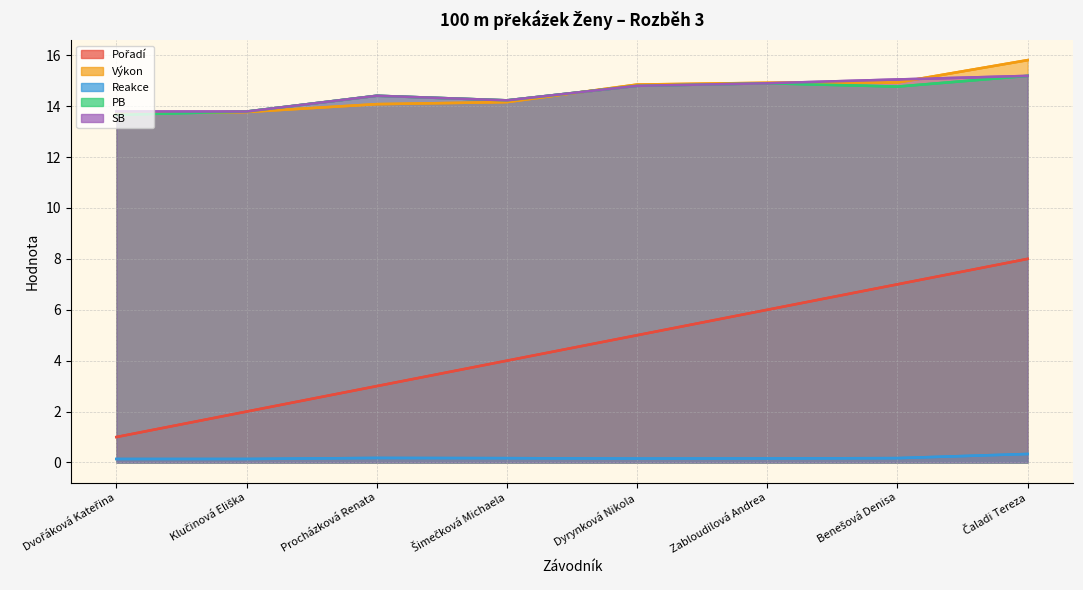

Which series has the largest total across all categories?

Výkon